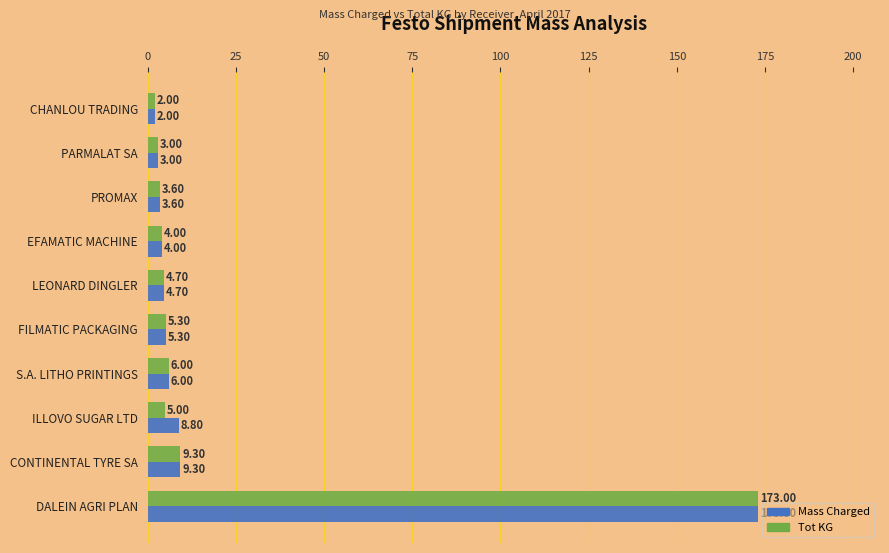

At which label is Mass Charged closest to 87?

CONTINENTAL TYRE SA